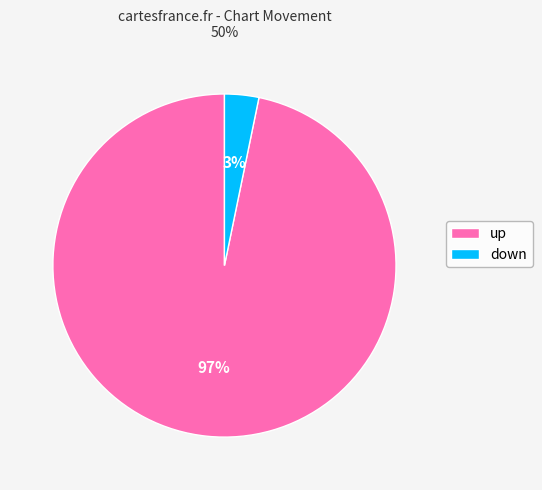

Do up and down together represent more than half of the pie?

Yes